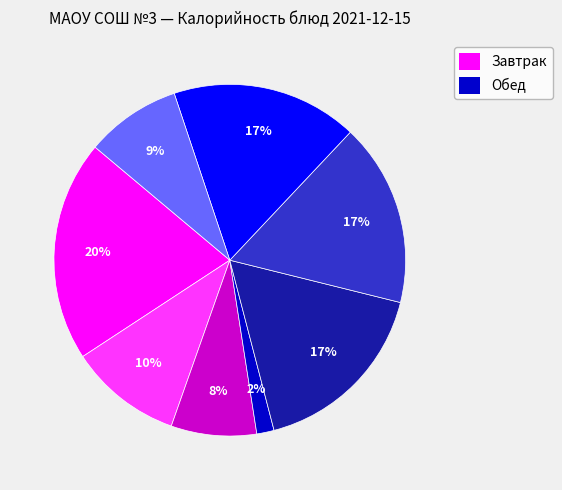

To the nearest percent, what is the average slice percentage?

12%